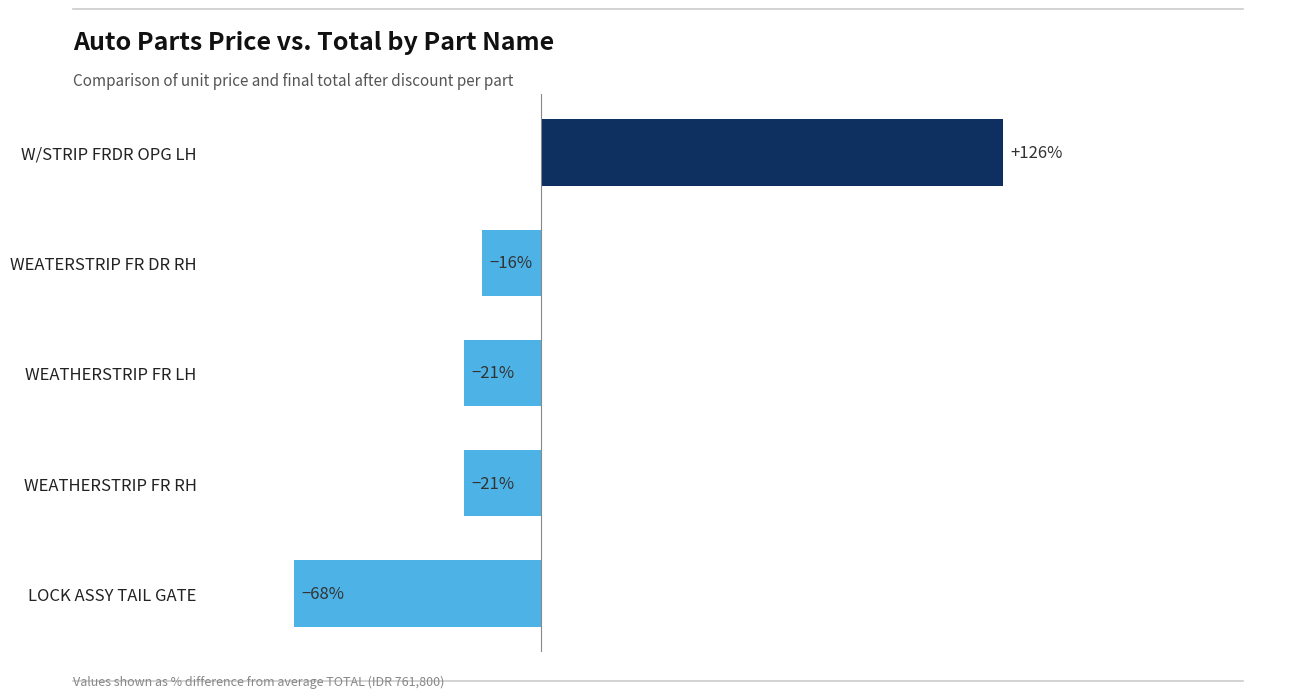

Does the chart contain any negative values?

Yes